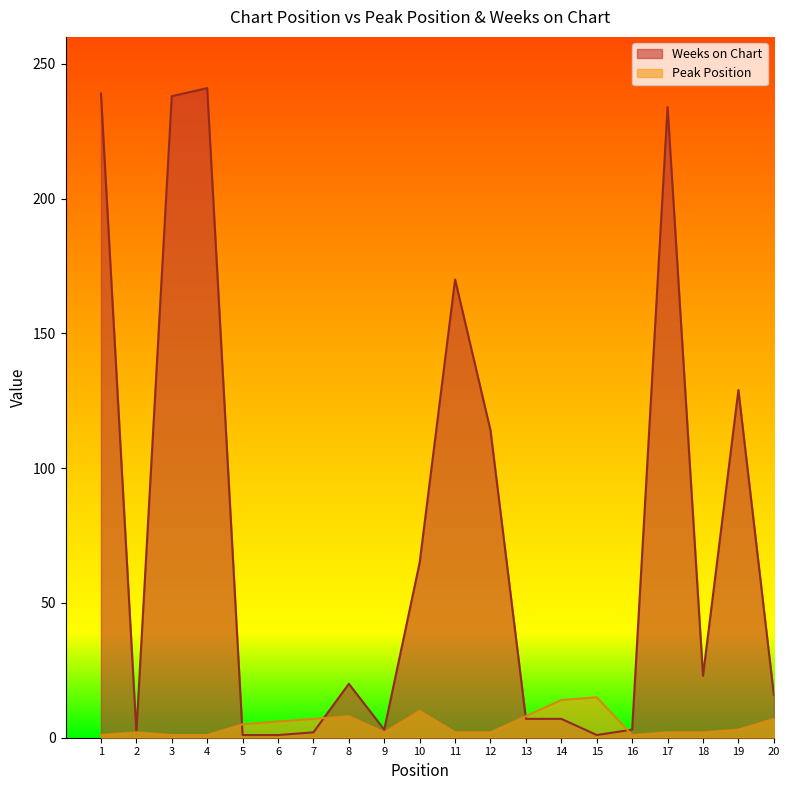

What is the total value across all series at 7?

9